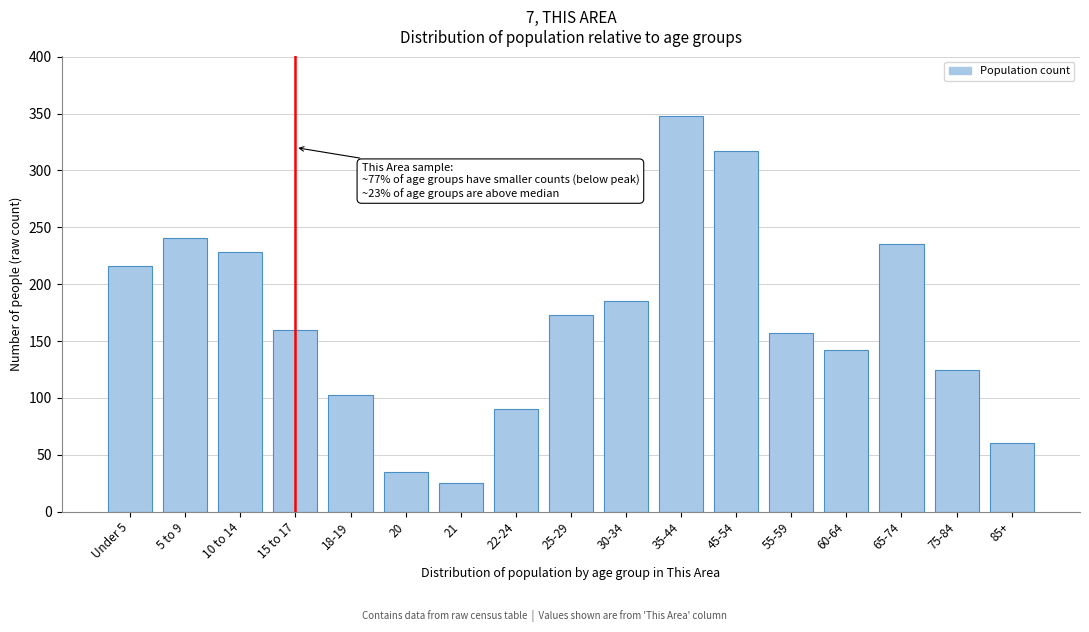

Reading left to right, extract all data points from this chart.

Under 5=216	5 to 9=241	10 to 14=228	15 to 17=160	18-19=103	20=35	21=25	22-24=90	25-29=173	30-34=185	35-44=348	45-54=317	55-59=157	60-64=142	65-74=235	75-84=125	85+=60